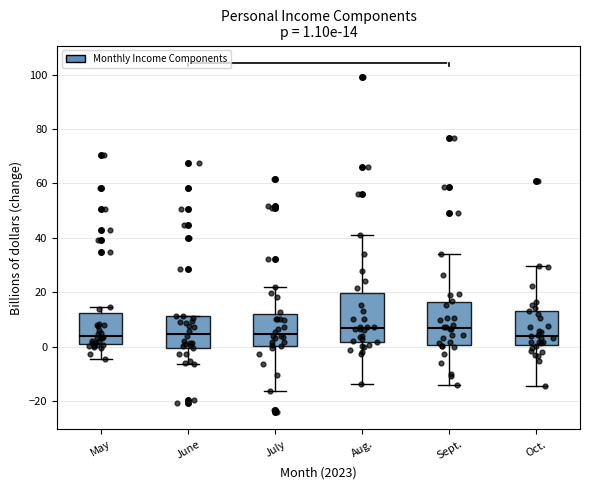

Comparing the boxes themselves (not the whiskers), which one is the tallest?

Aug.